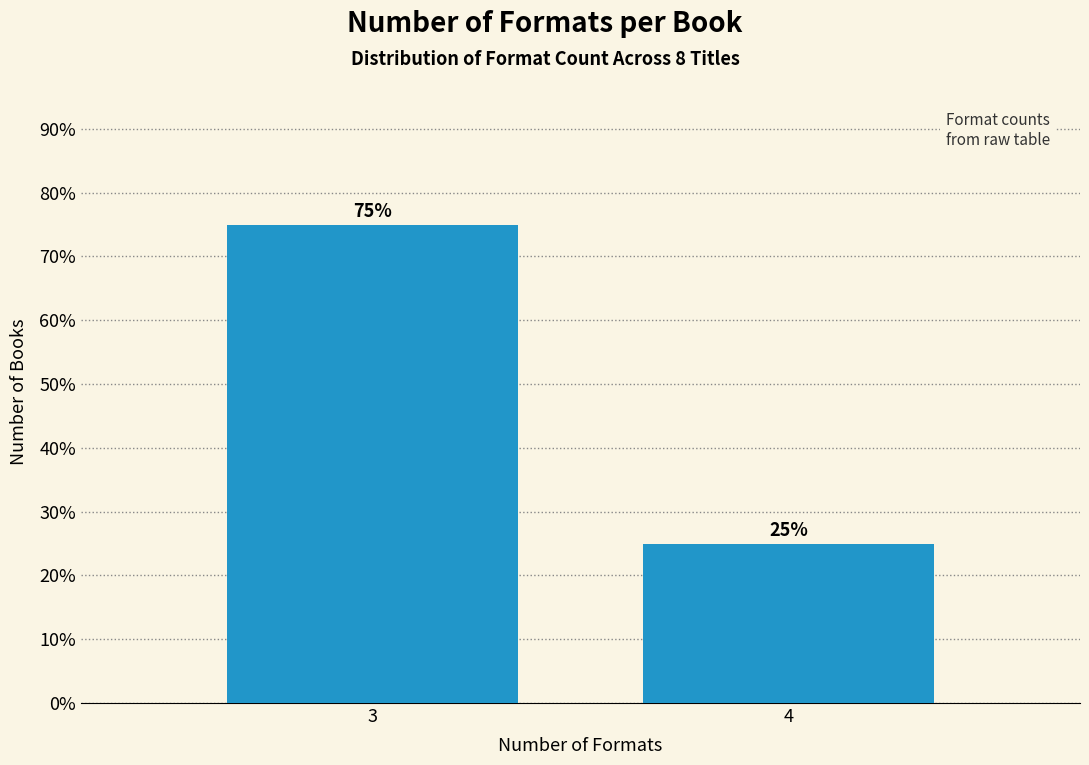

Reading right to left, transcribe all the data shown in this chart.

25	75